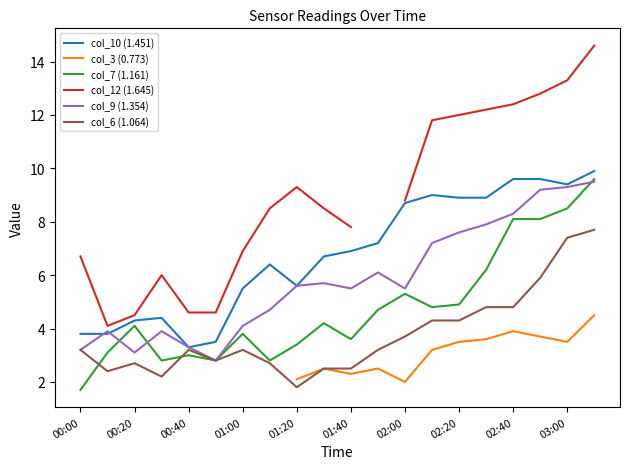

True or false: col_9 (1.354) and col_3 (0.773) cross at least once.

False